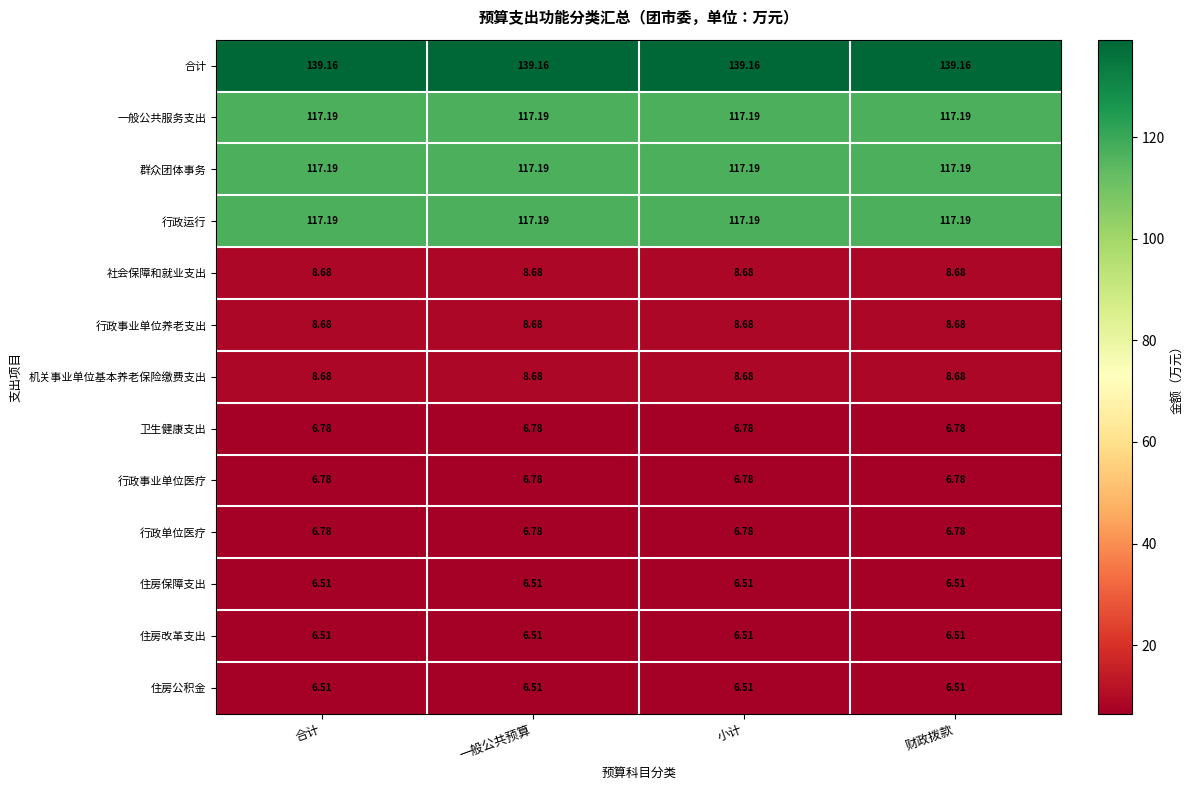

Which series has the largest total across all categories?

合计